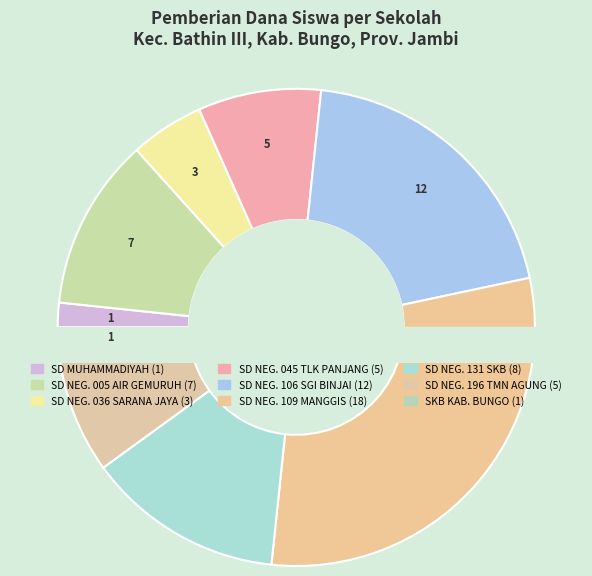

What percentage is NOT represented by SKB KABUPATEN BUNGO?

98.3%